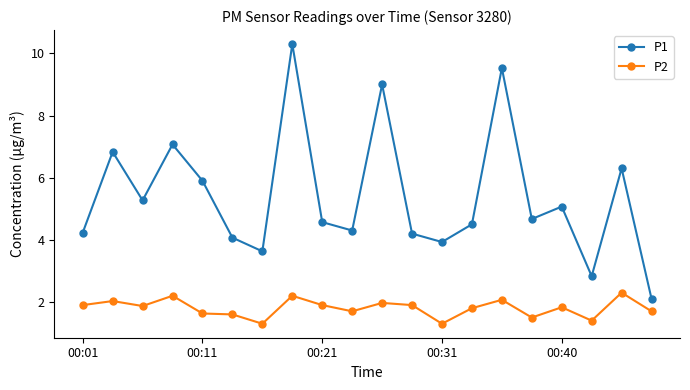

At how many categories does at least one series exceed 6?

6